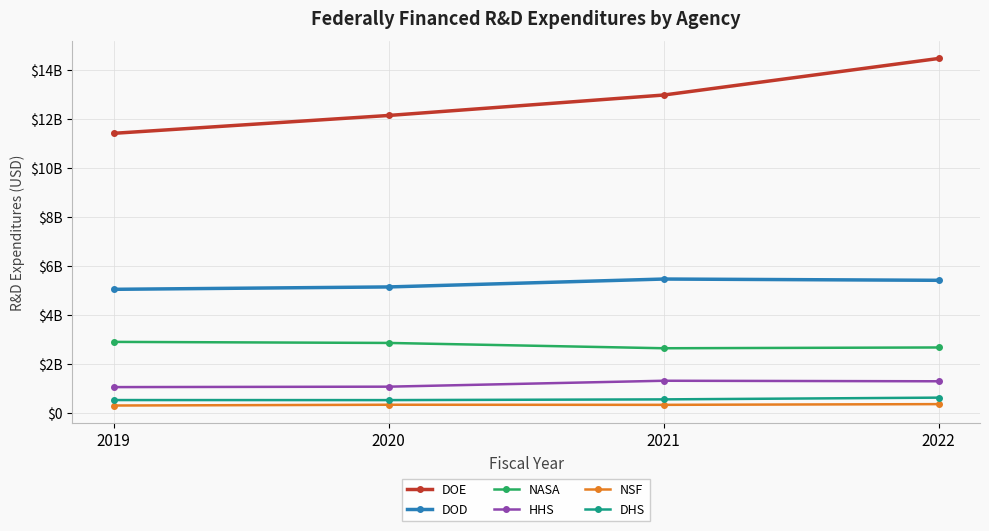

True or false: DOE has more than 2 interior local peaks.

False